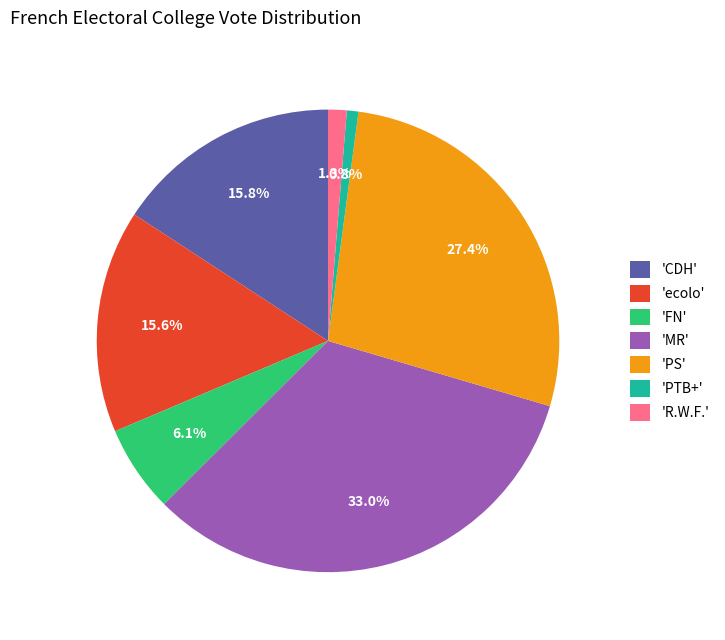

Is 'FN' the majority of the pie?

No